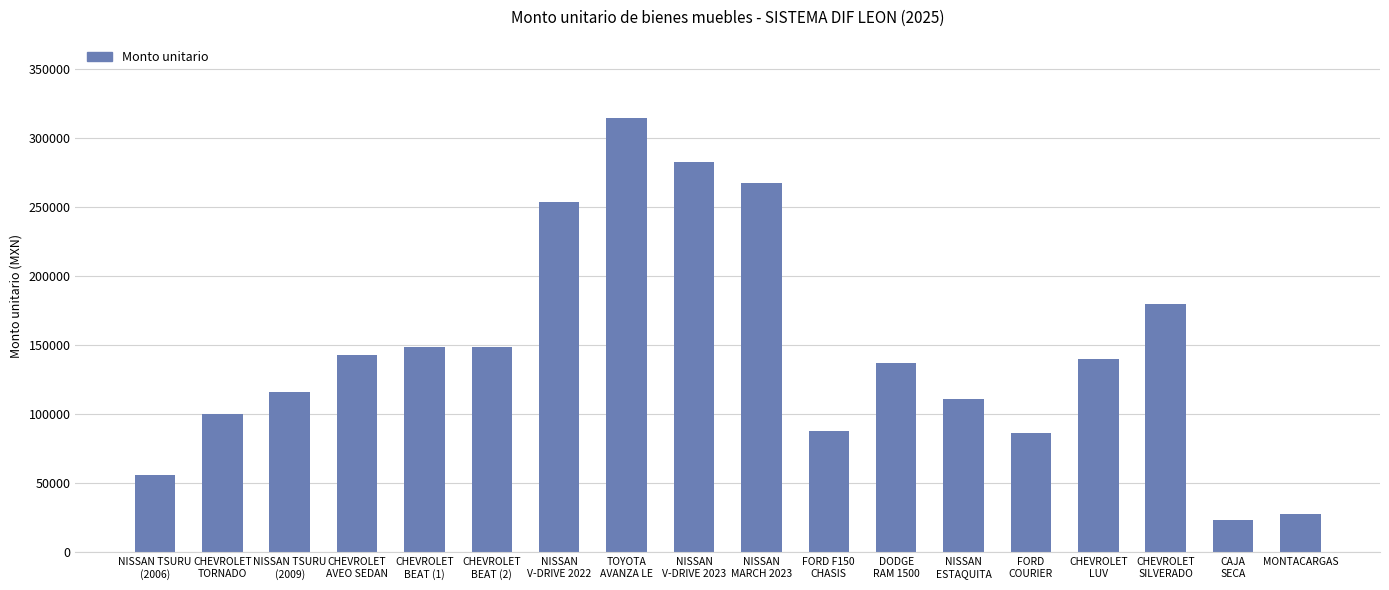

The chart shows a value of 148882.0 at CHEVROLET
BEAT (1). True or false?

True